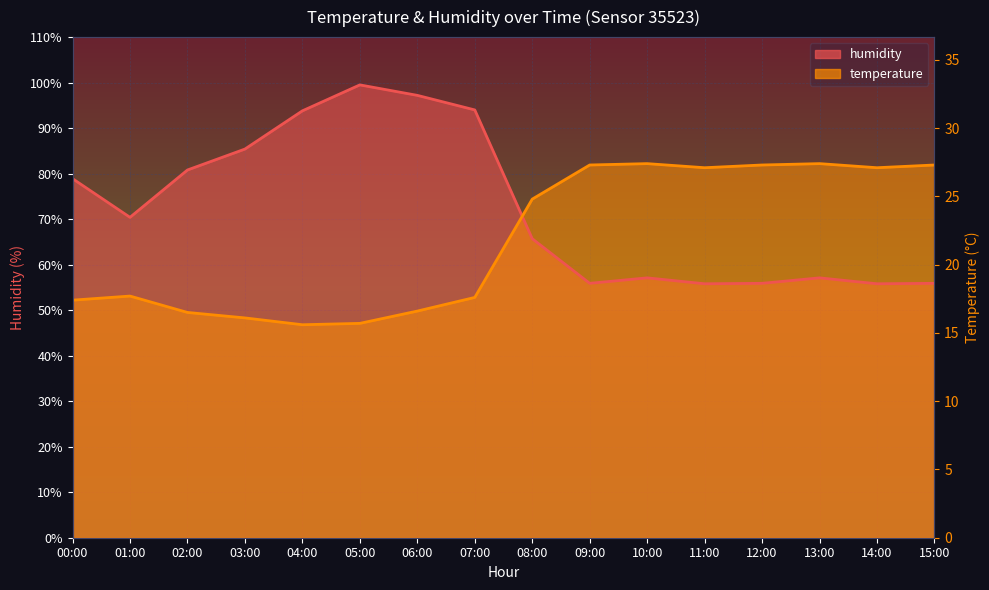

What is the label of the 5th point from the left?

04:00